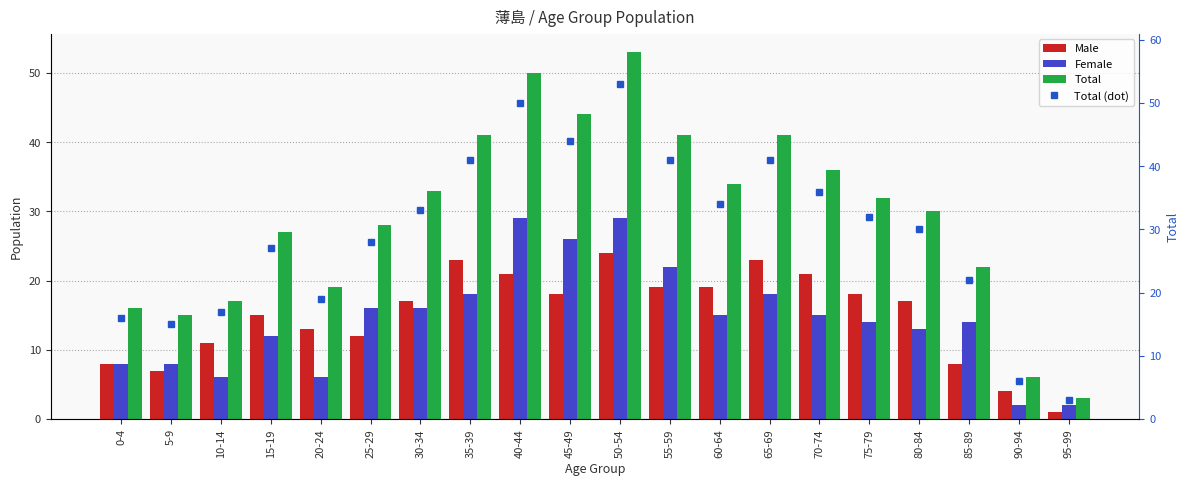

The Female series shows 18 at 35-39. True or false?

True